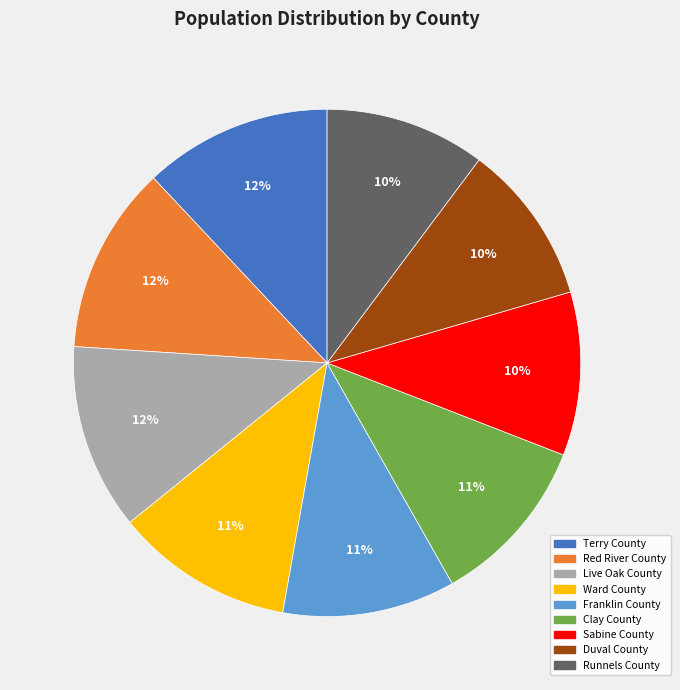

Is it true that Clay County is 11% of the pie?

True